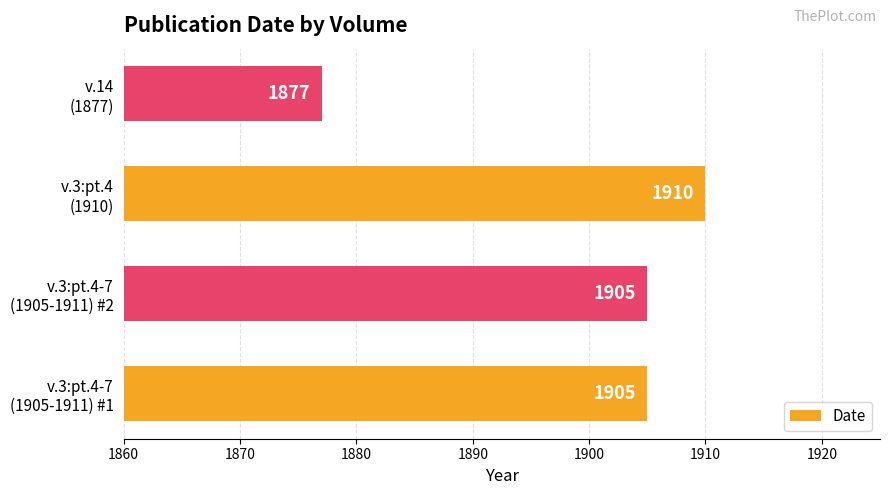

Reading bottom to top, list all the values displayed in this chart.

1905	1905	1910	1877